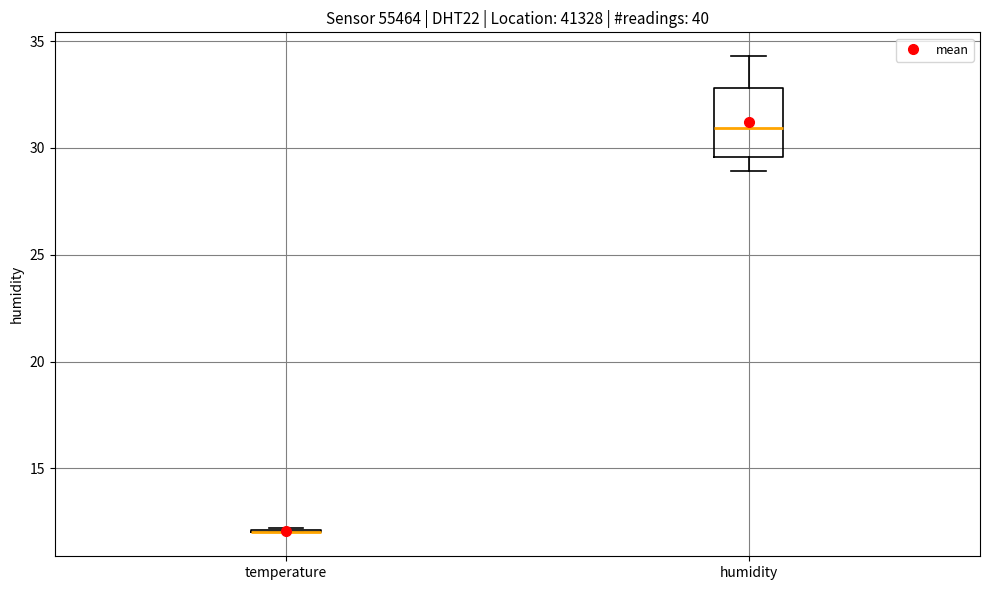

Reading left to right, read every box against the y-axis: the position of its median line, the range the box covers, and the ends of its whiskers. The values are not printed on the chart, so give them approximately, as read against the axis.

temperature: box collapsed to a line at 12.0, whiskers 12.0 to 12.0
humidity: median 31.0, box 29.5 to 33.0, whiskers 29.0 to 34.5